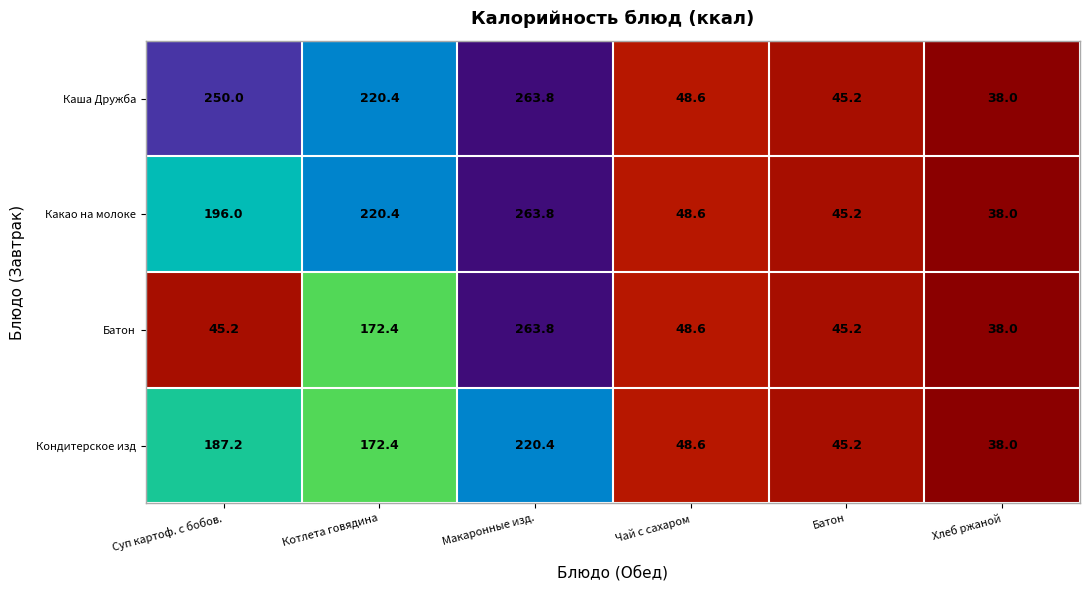

Reading left to right, transcribe all the data shown in this chart.

Каша Дружба: 250.0	220.4	263.8	48.6	45.2	38.0
Какао на молоке: 196.0	220.4	263.8	48.6	45.2	38.0
Батон: 45.2	172.4	263.8	48.6	45.2	38.0
Кондитерское изд: 187.2	172.4	220.4	48.6	45.2	38.0